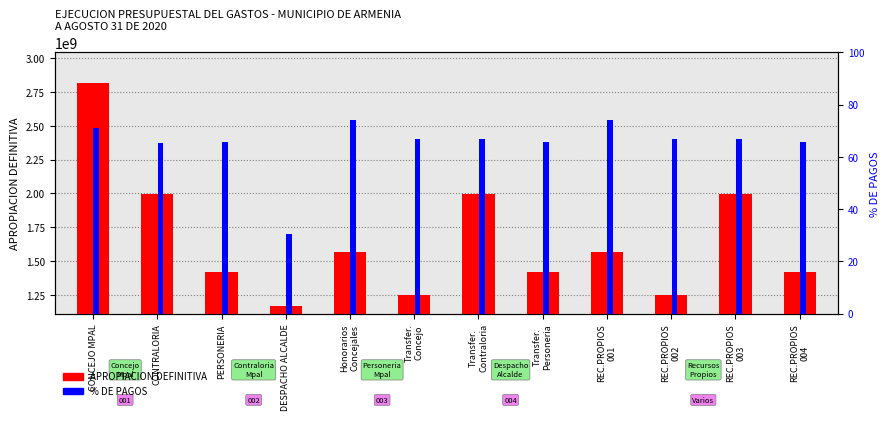

What is the average value of the % DE PAGOS series?

64.9